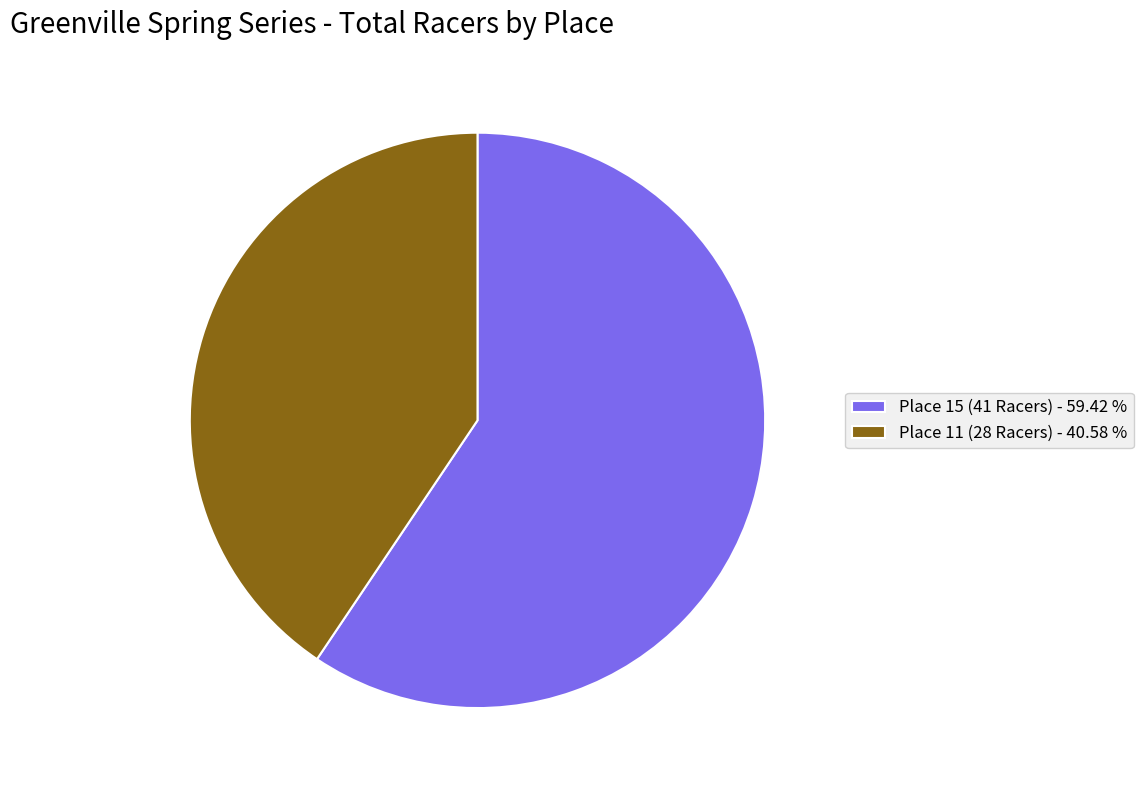

True or false: Place 15 (41 Racers) accounts for 59% of the total.

True